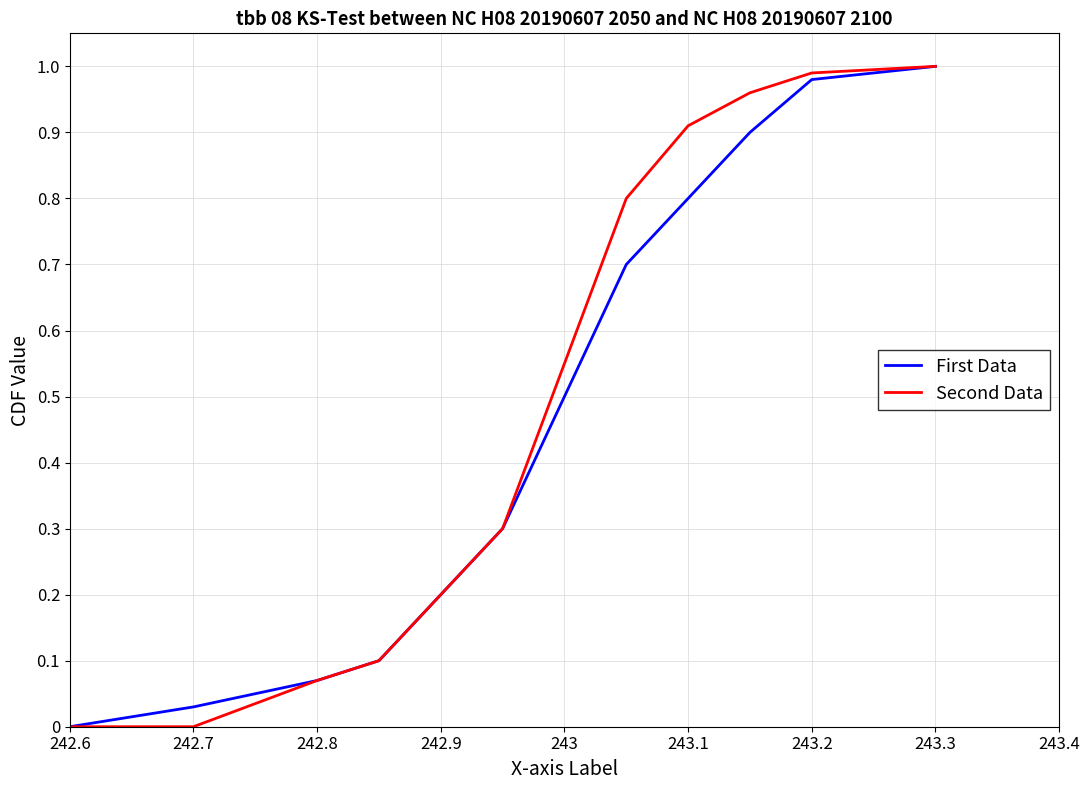

True or false: Second Data has a value of 0.2 at 242.9.

True